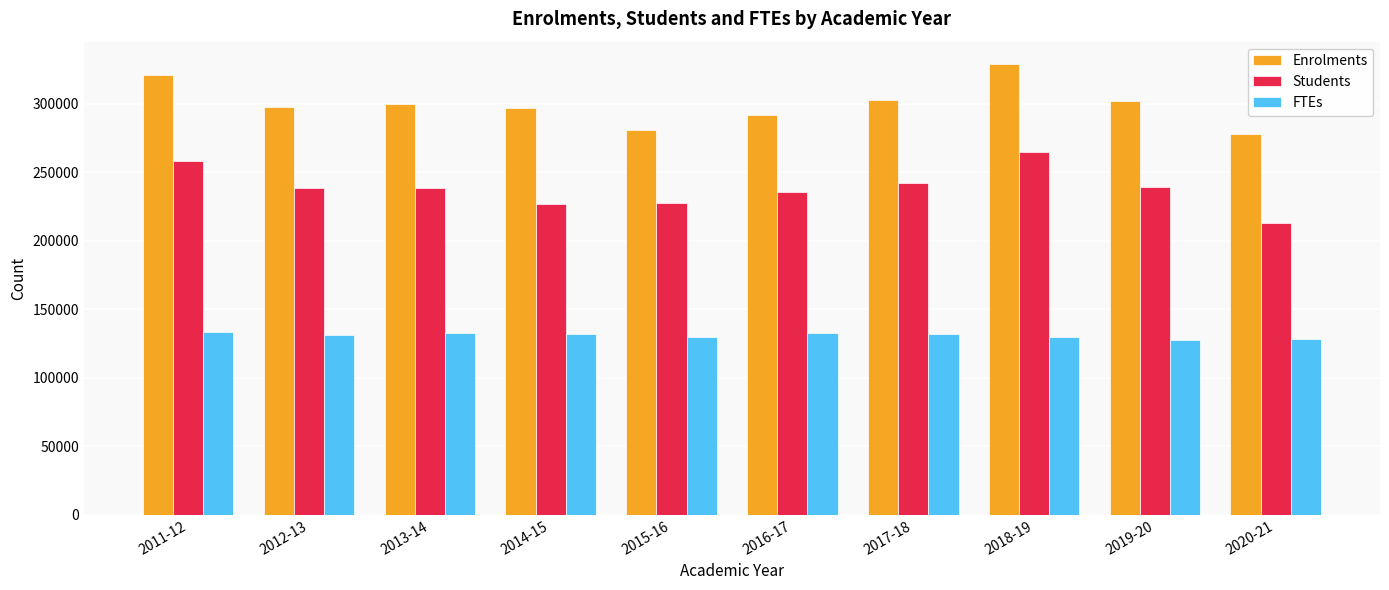

Rank the series by their average value, from lowest to highest.

FTEs, Students, Enrolments